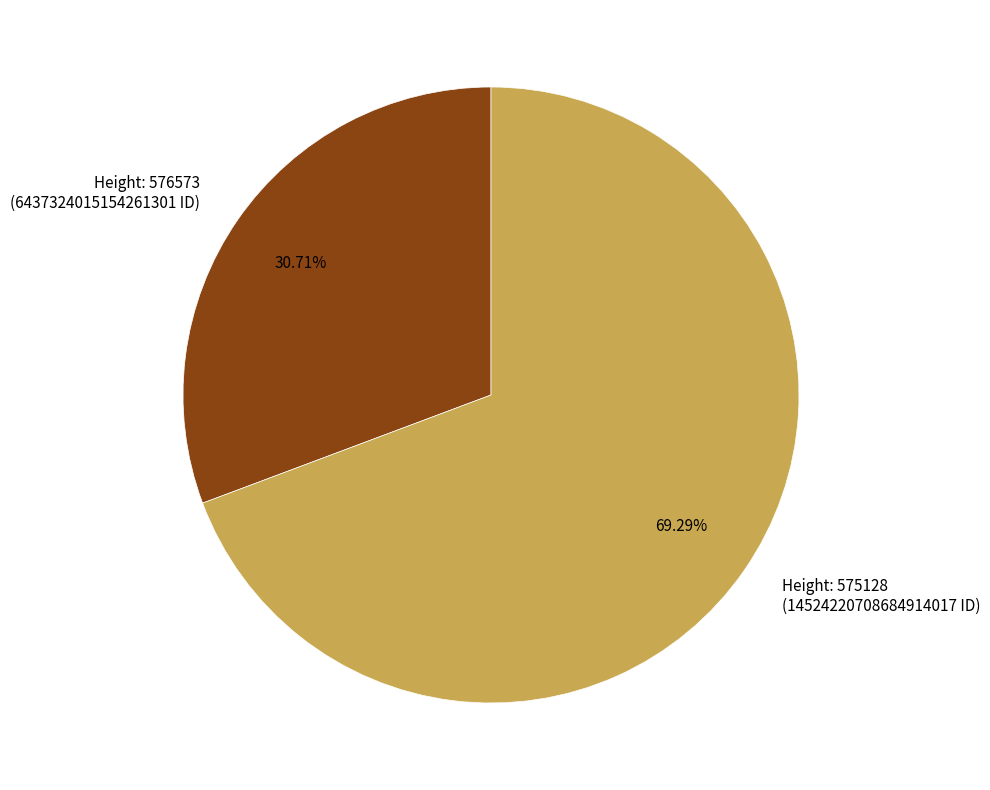

Is there a majority slice in this chart?

Yes